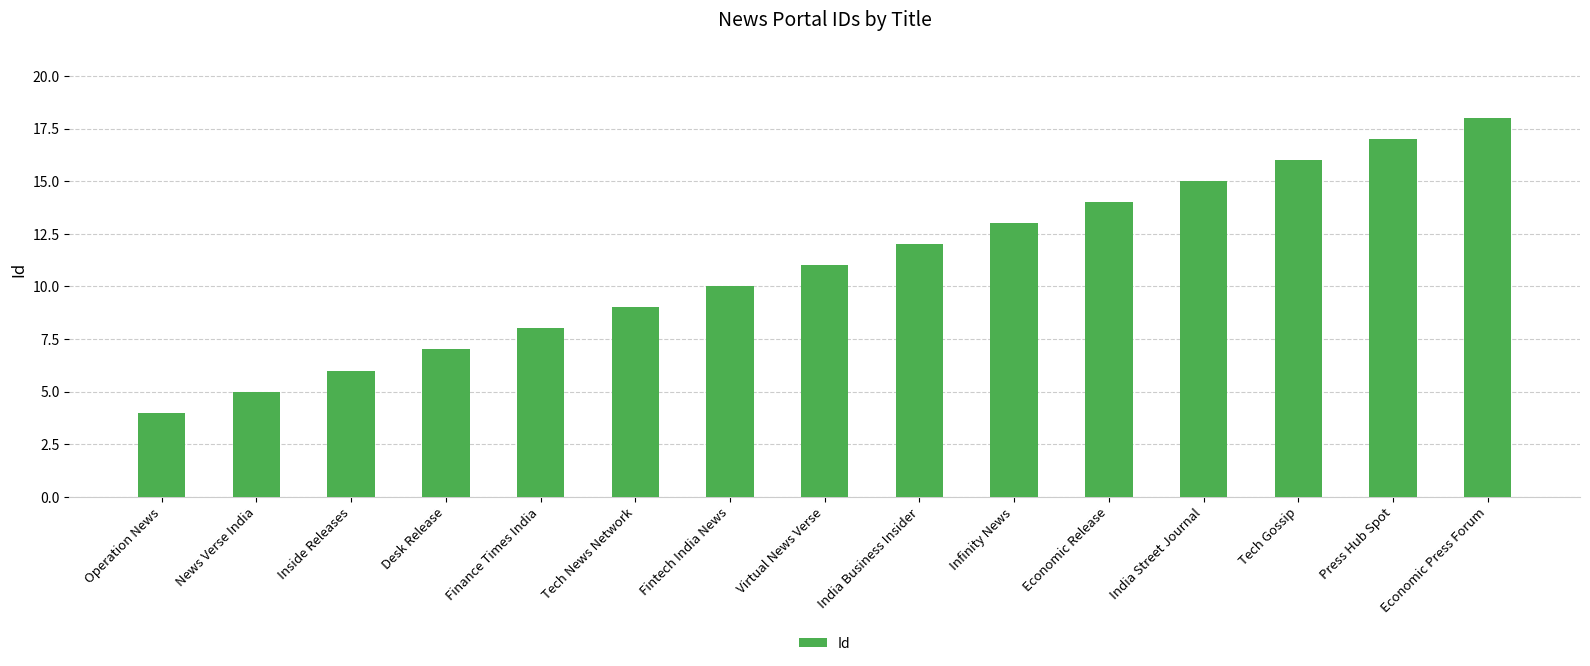

At which category does the chart reach its minimum across all series?

Operation News